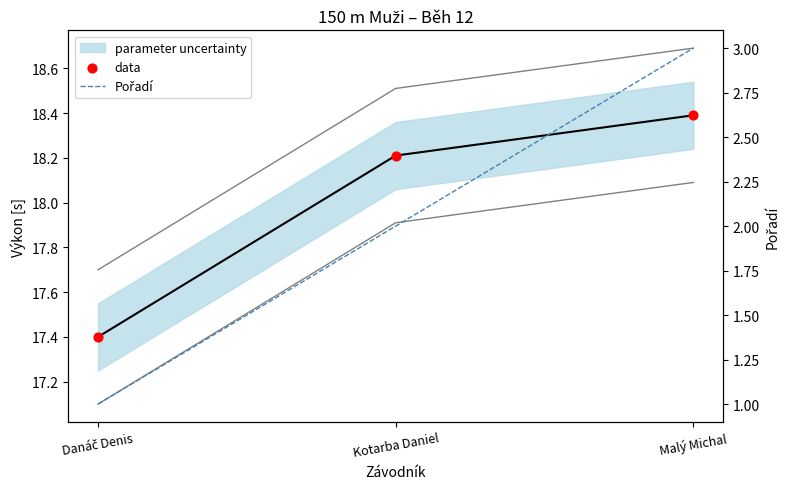

At how many categories does at least one series exceed 8?

3